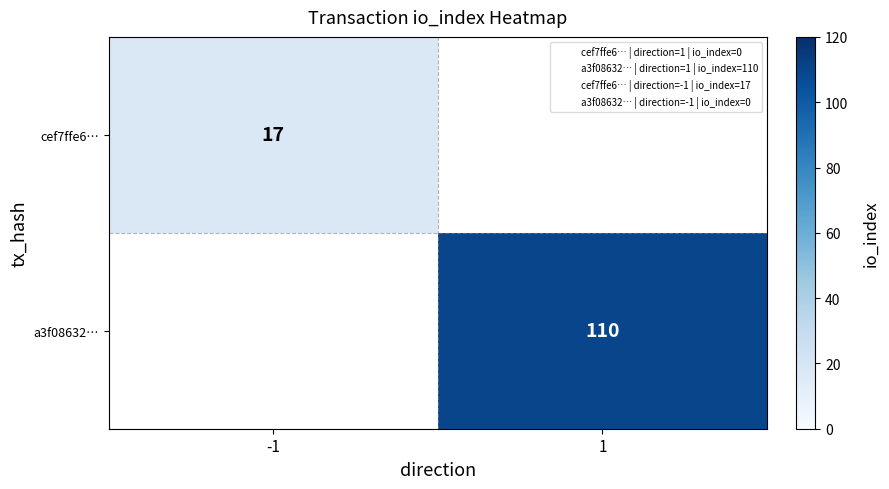

What is the greatest value displayed?

110.0